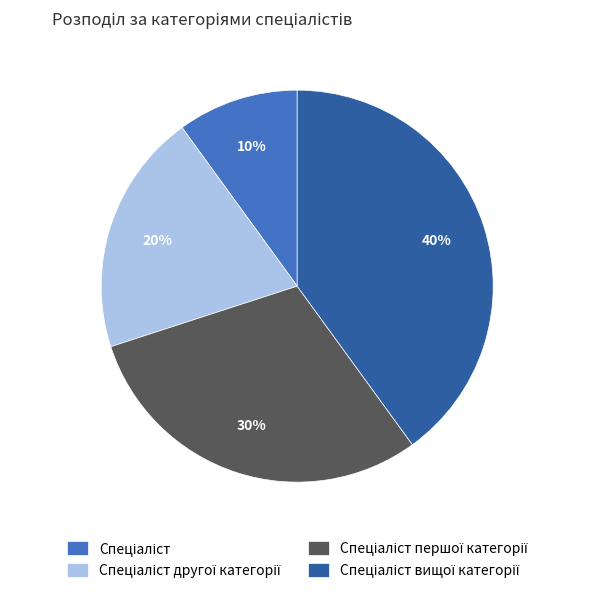

Does any single category account for the majority?

No